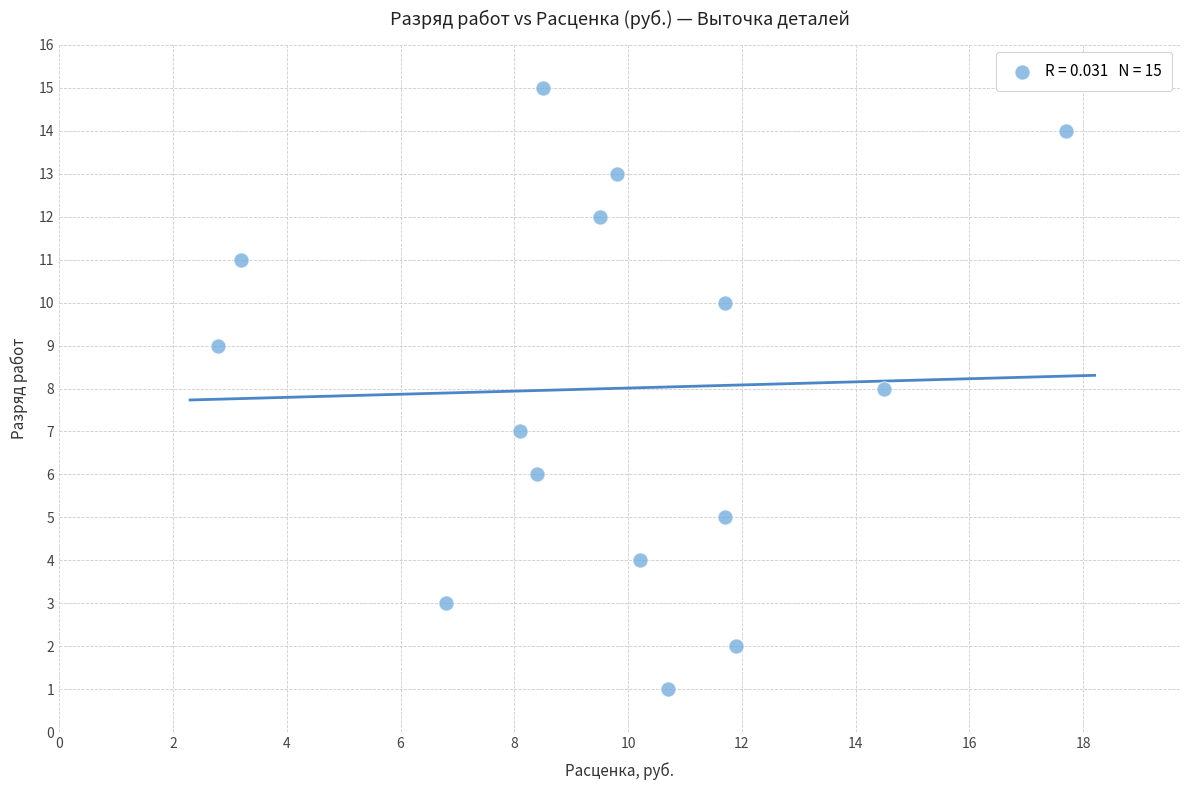

What is the range of Y values (max minus min)?

14